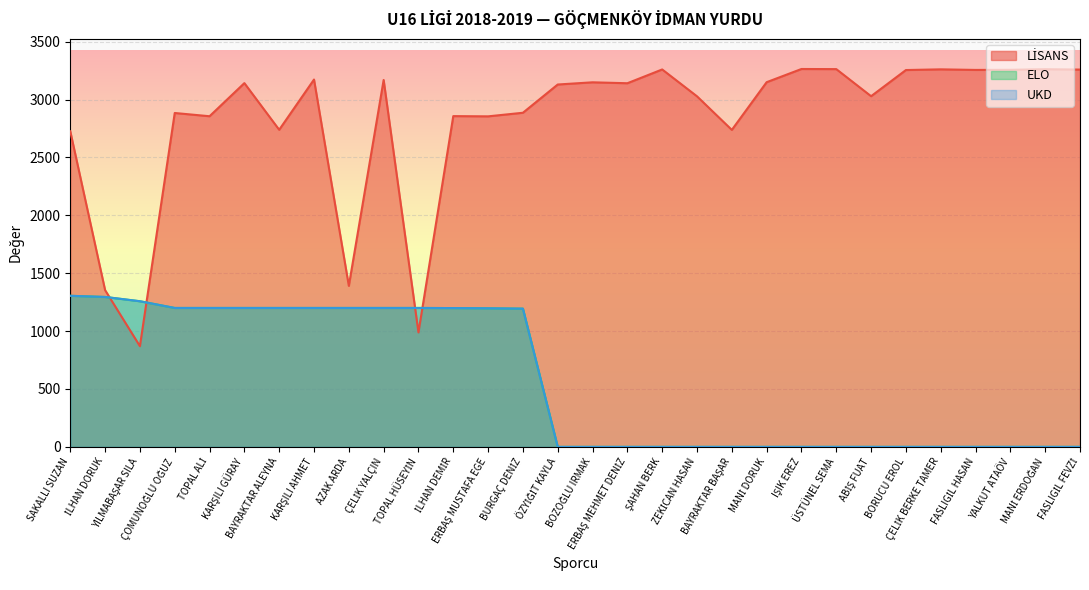

At which category does LİSANS reach its first local valley?

YILMABAŞAR SILA